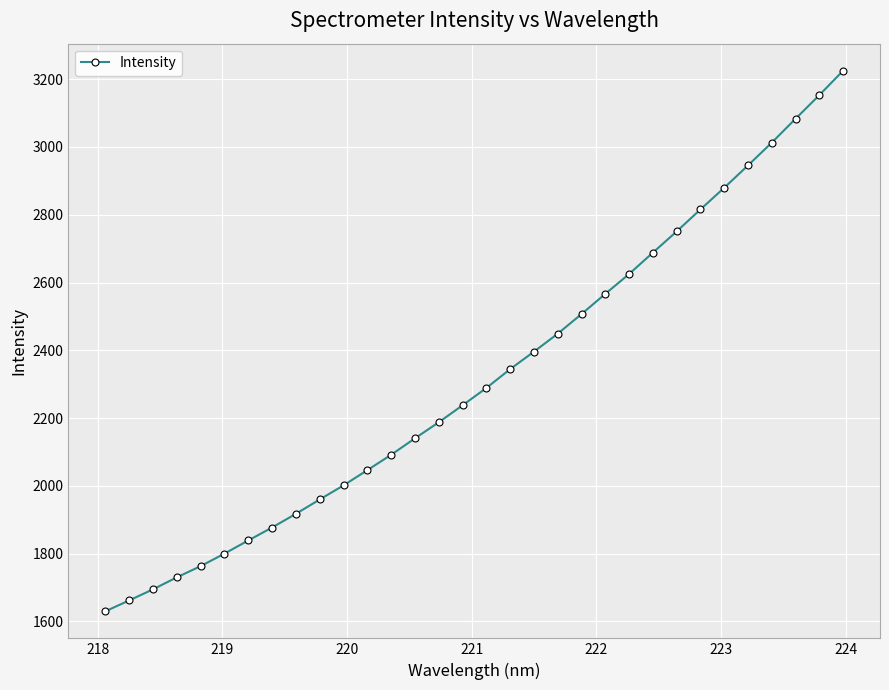

What is the greatest value displayed?

3224.9